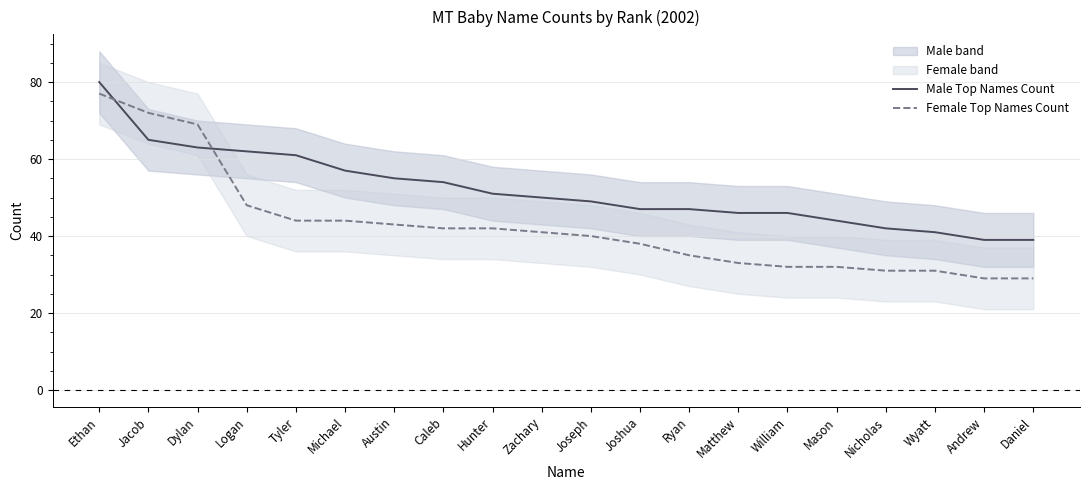

The Male Top Names Count series shows 49 at Joseph. True or false?

True